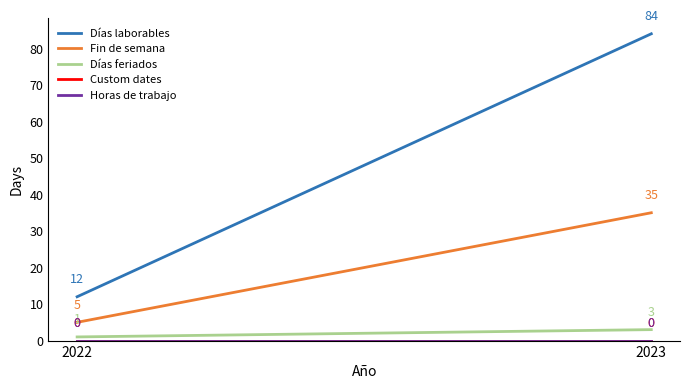

At which category is the sum across all series the highest?

2023